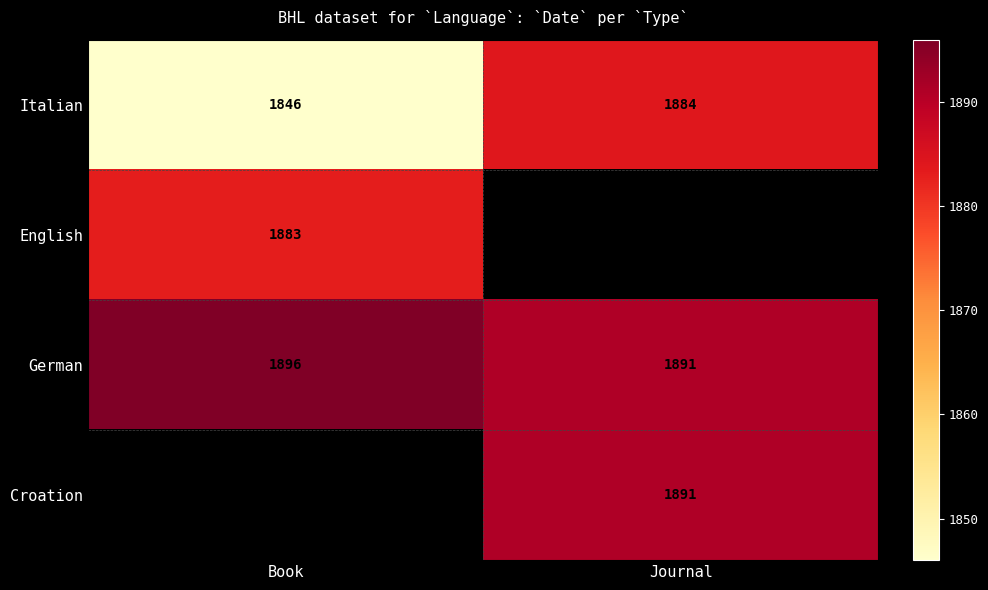

True or false: German has a value of 1191 at Book.

False